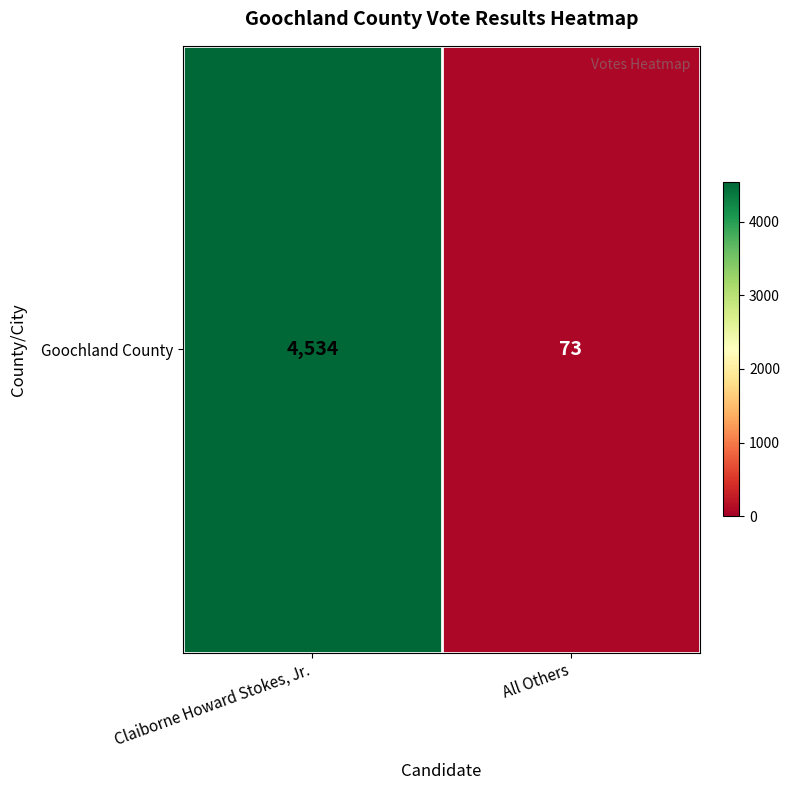

What is the minimum value shown in the chart?

73